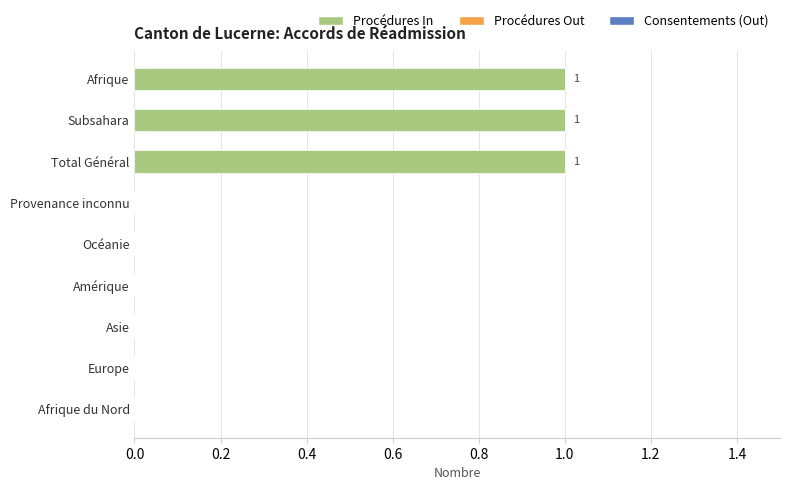

The chart shows a value of 1 at Subsahara. True or false?

True